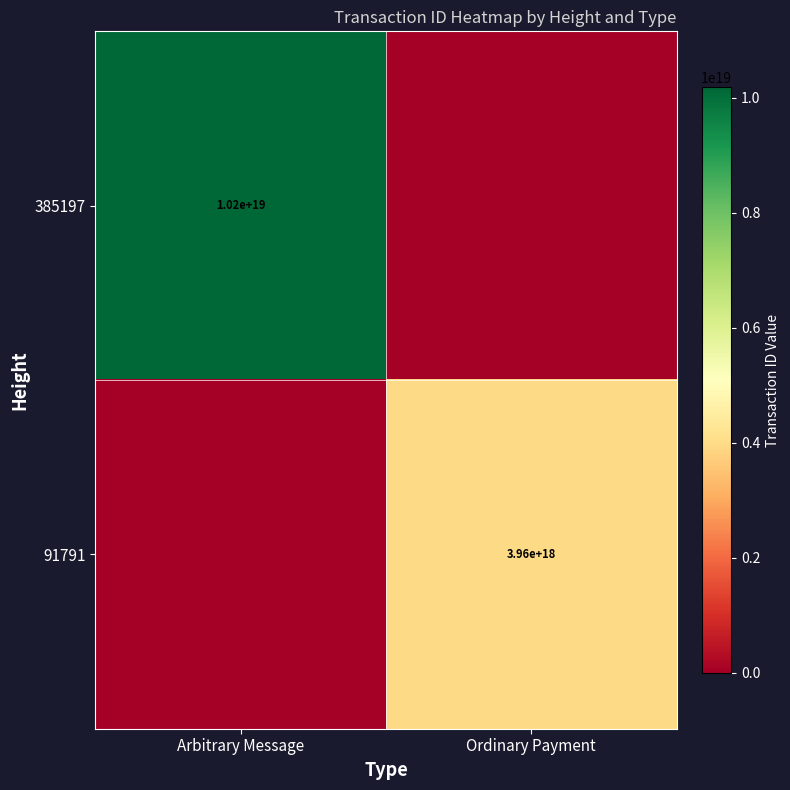

The value of 385197 at Arbitrary Message is 6756776040826962944. True or false?

False